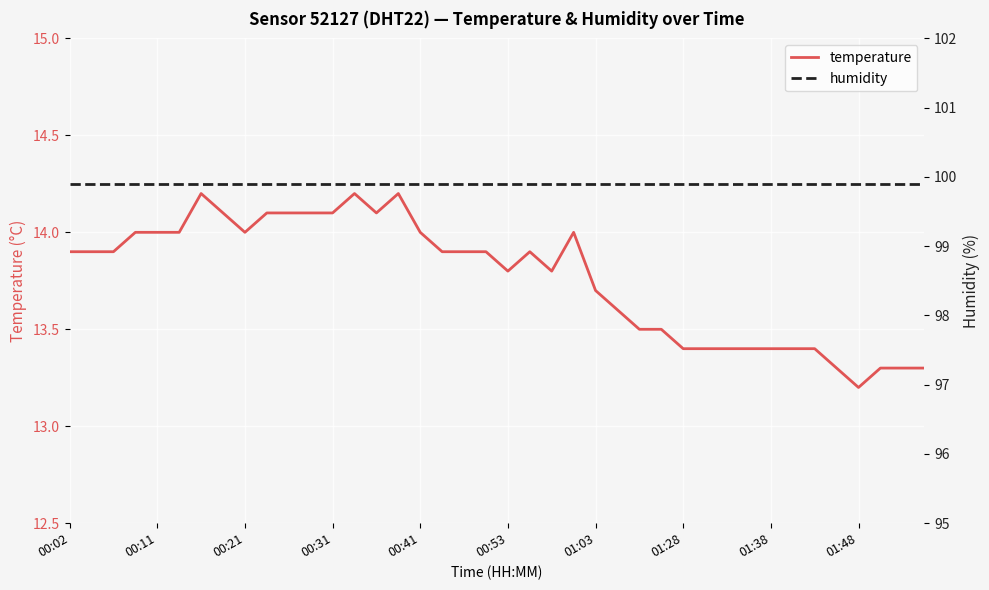

What is the lowest value of the humidity series?

99.9